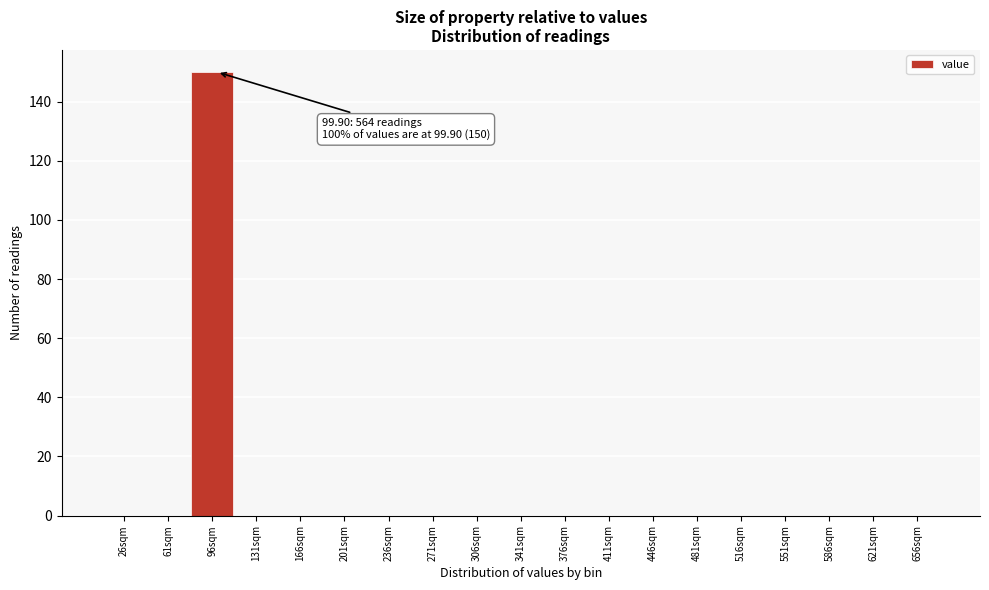

Reading right to left, transcribe all the data shown in this chart.

656sqm=0	621sqm=0	586sqm=0	551sqm=0	516sqm=0	481sqm=0	446sqm=0	411sqm=0	376sqm=0	341sqm=0	306sqm=0	271sqm=0	236sqm=0	201sqm=0	166sqm=0	131sqm=0	96sqm=150	61sqm=0	26sqm=0